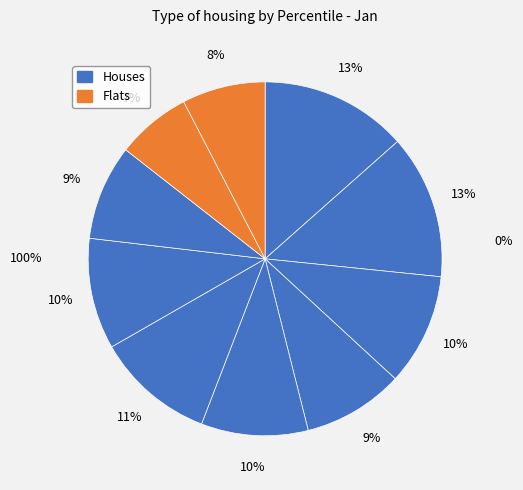

Count the number of slices in the pie.

10